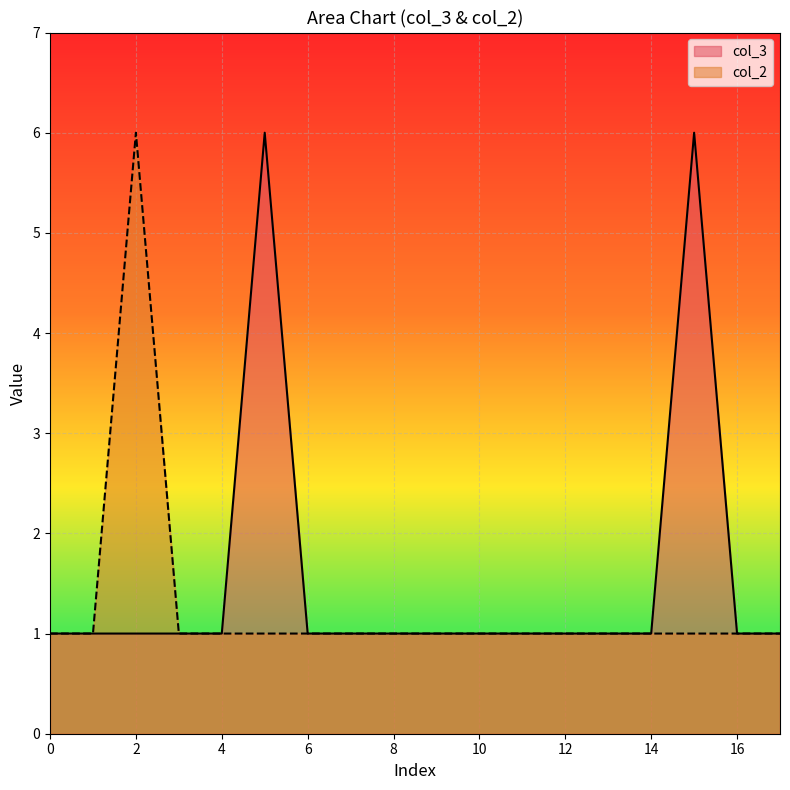

Where is the first local maximum for col_3?

5